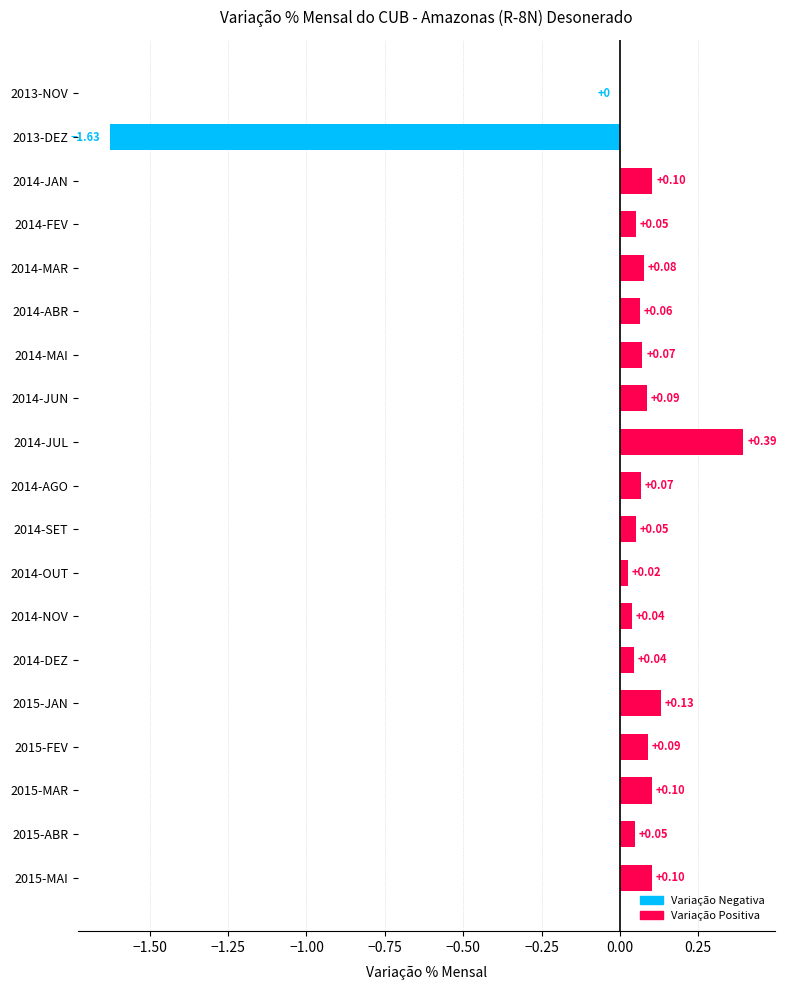

Between 2013-NOV and 2014-JAN, which is larger?

2014-JAN